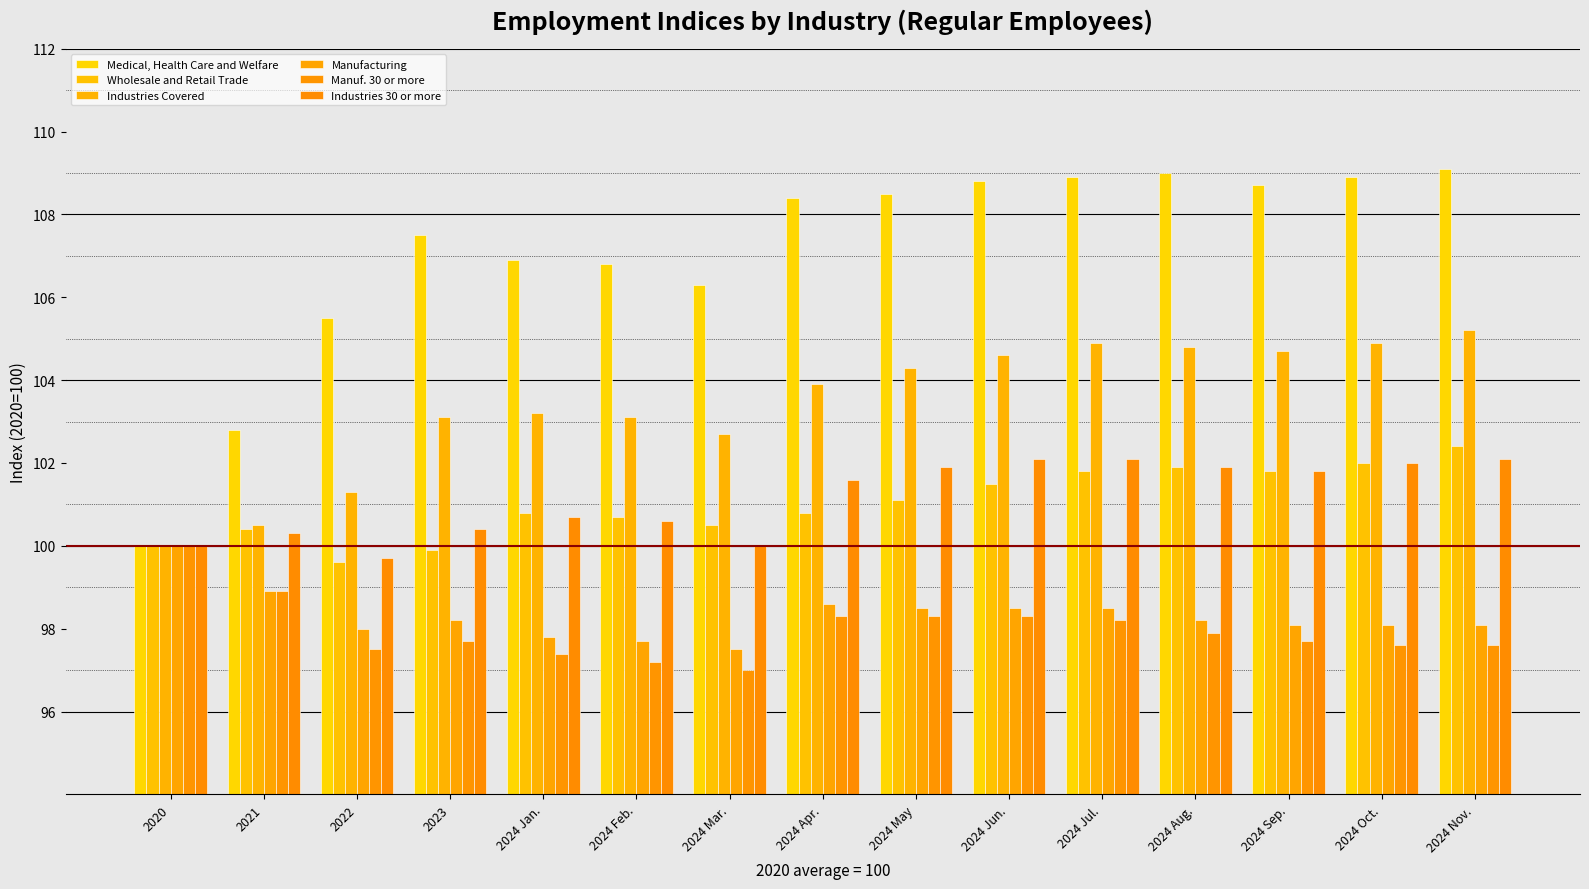

Is it true that Medical, Health Care and Welfare equals 32.7 at 2021?

False